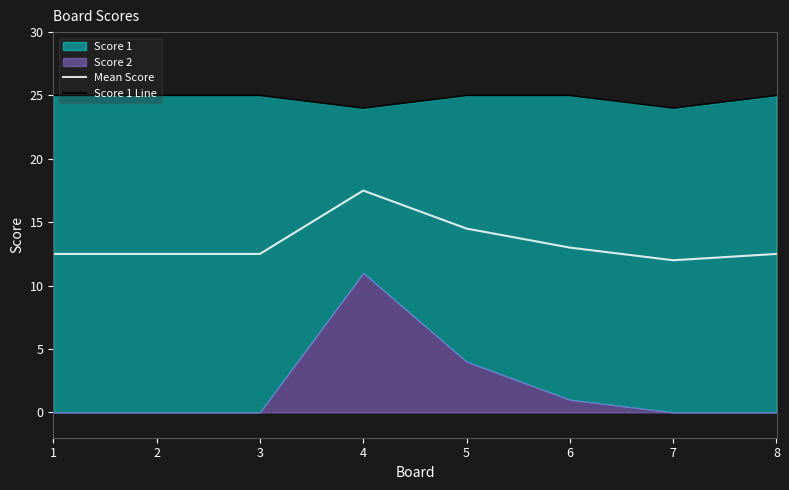

Reading left to right, extract all data points from this chart.

Mean Score: 1=12.5	2=12.5	3=12.5	4=17.5	5=14.5	6=13.0	7=12.0	8=12.5
Score 1 Line: 1=25.0	2=25.0	3=25.0	4=24.0	5=25.0	6=25.0	7=24.0	8=25.0